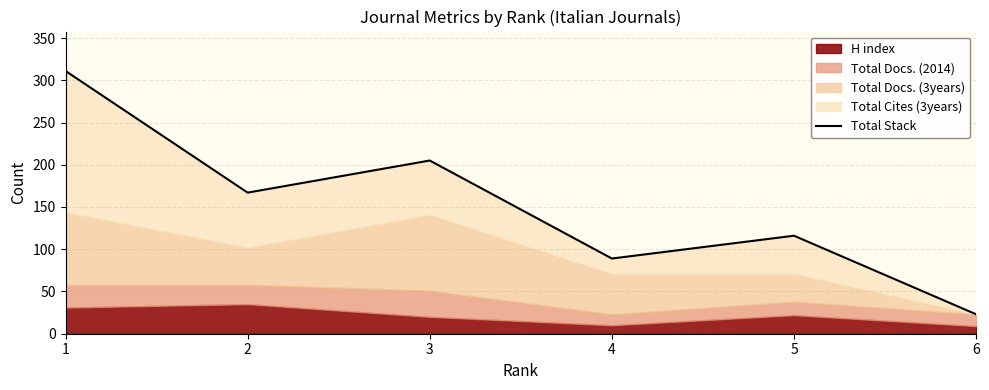

What is the ratio of the value at 6 to the value at 2?

0.1